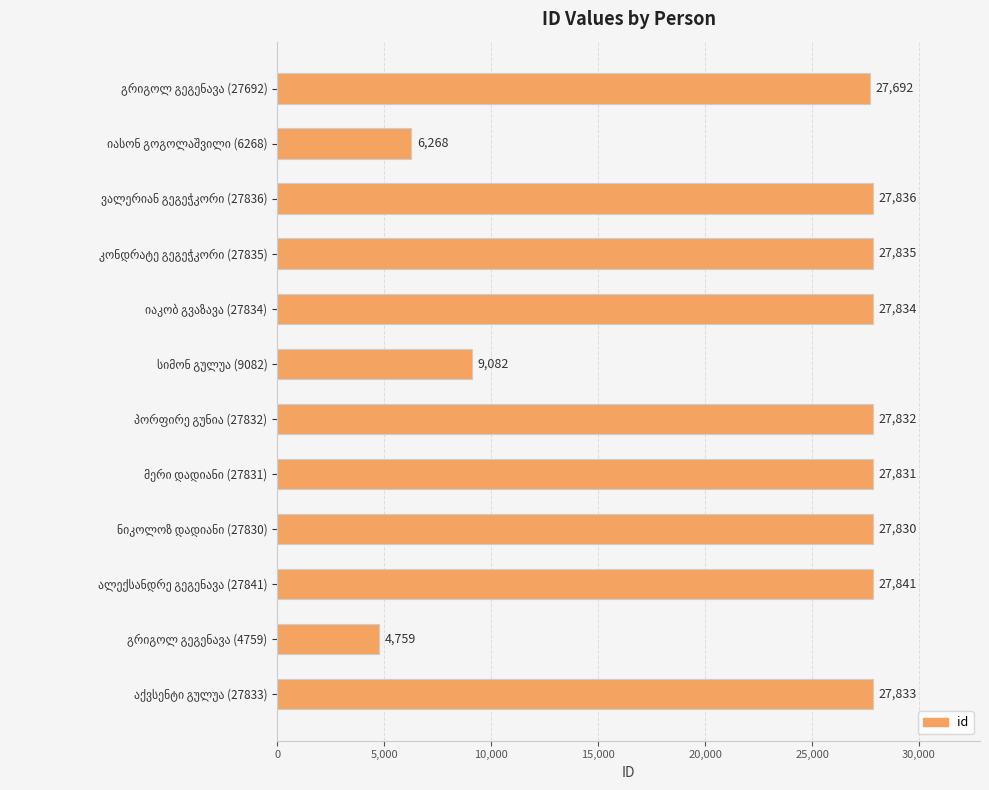

What is the sum of all values?

270473